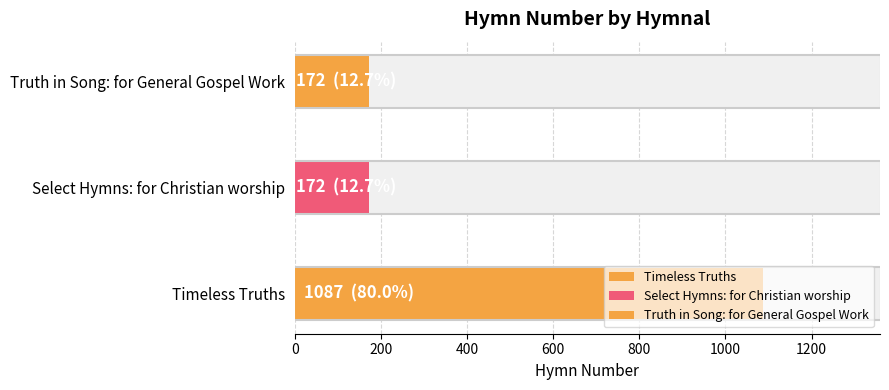

At which category does the chart reach its peak across all series?

Timeless Truths